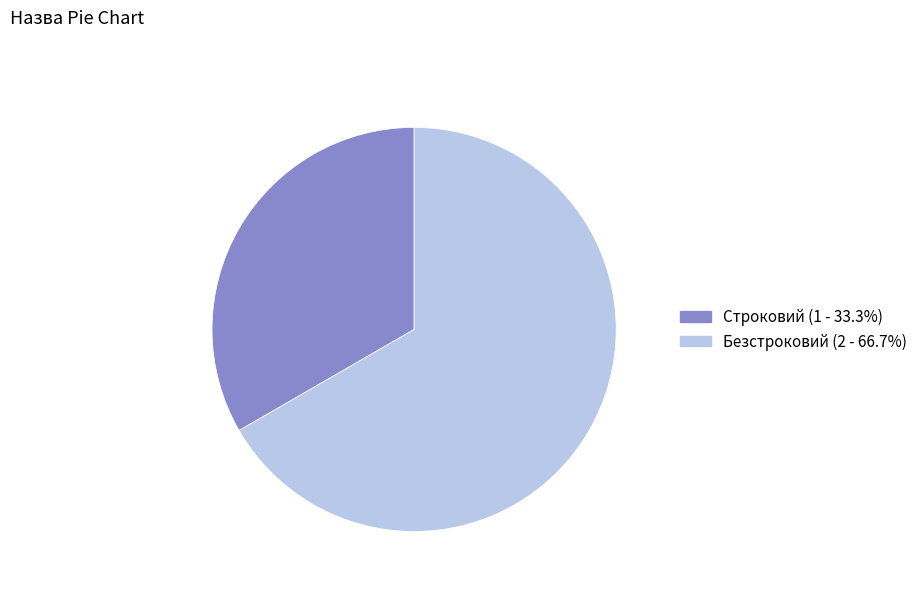

Count the number of slices in the pie.

2